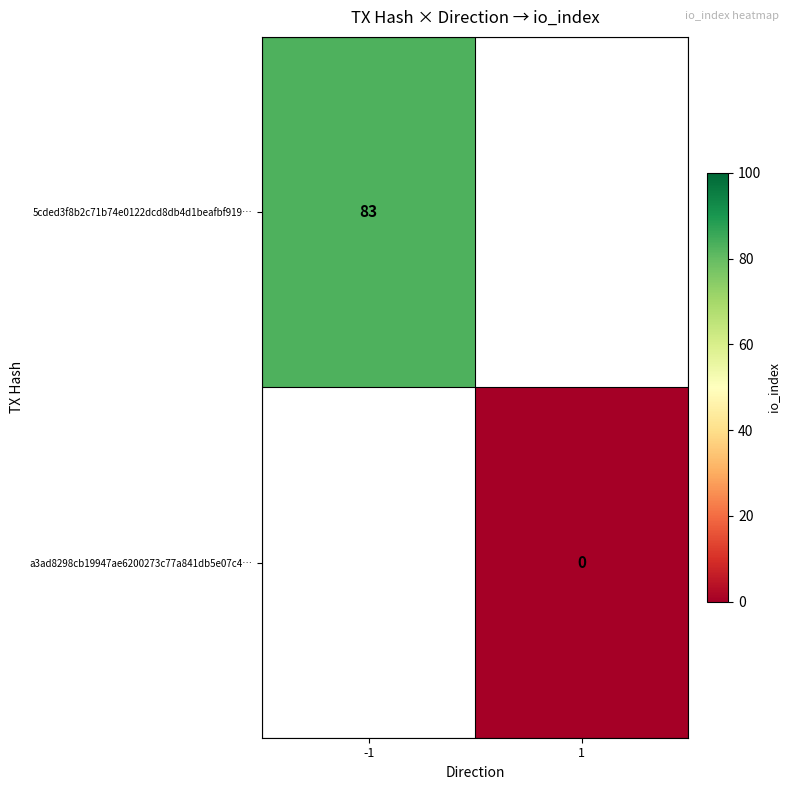

True or false: 5cded3f8b2c71b74e0122dcd8db4d1beafbf919… has a value of 83 at -1.

True